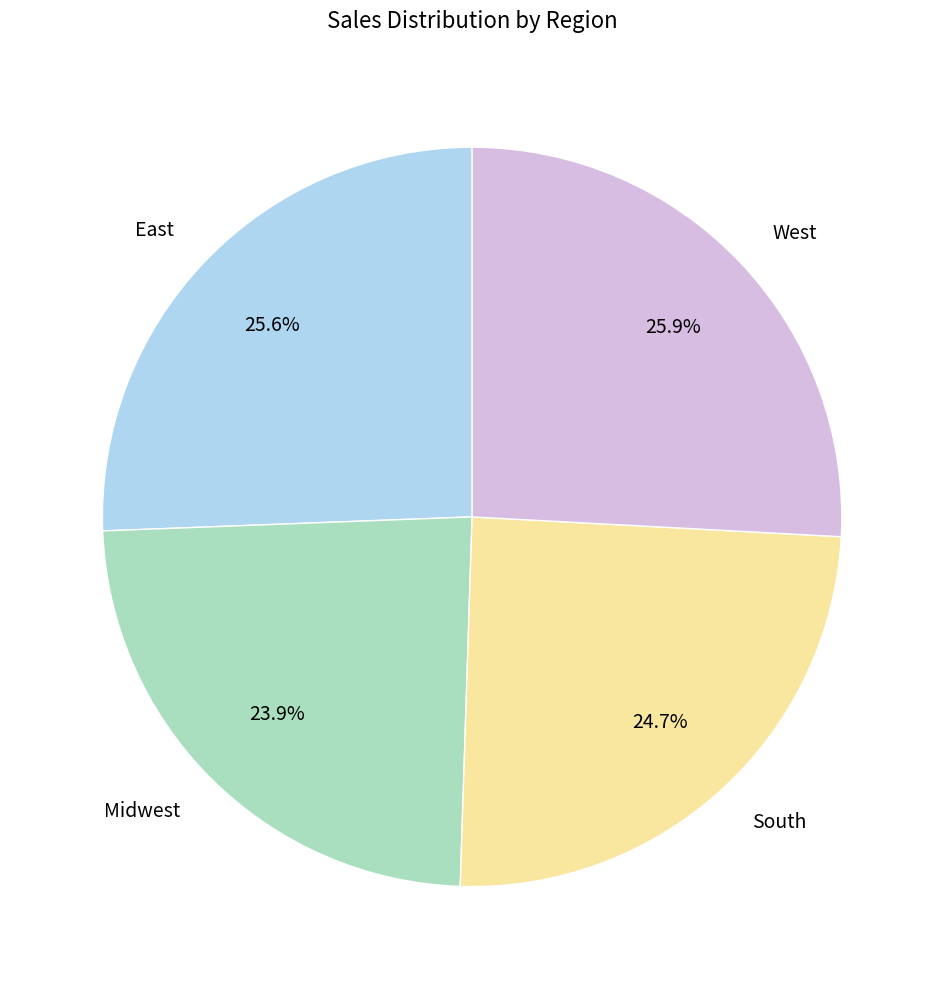

Is there any slice that represents more than half of the pie?

No